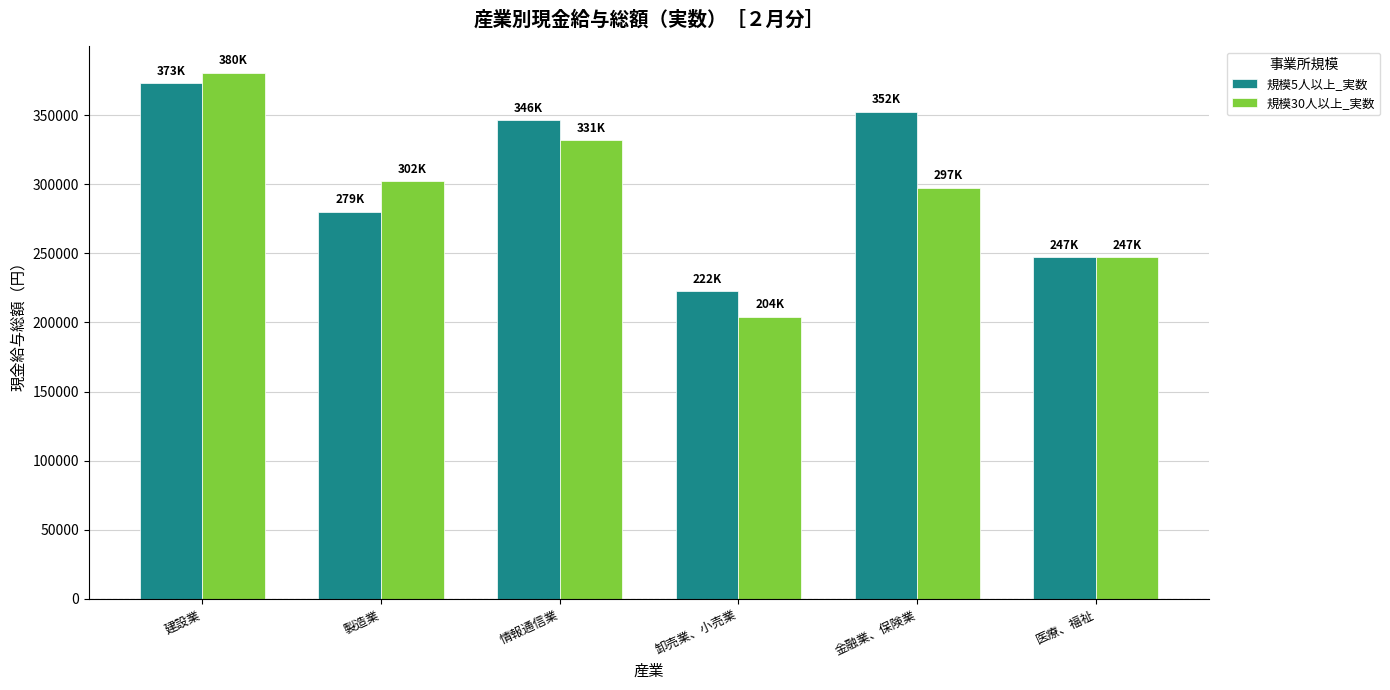

How many categories are shown in the chart?

6